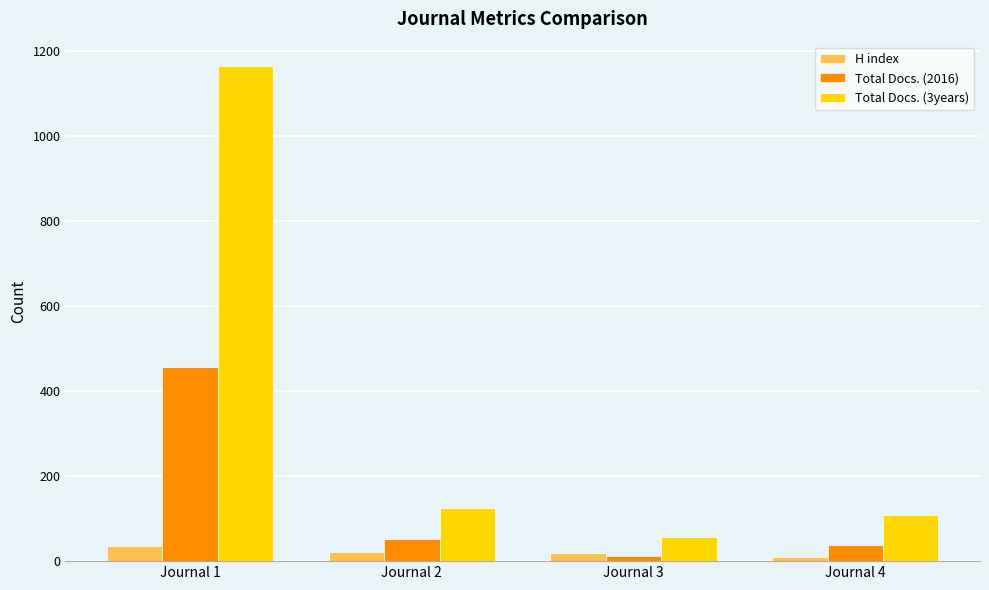

Which series has the largest total across all categories?

Total Docs. (3years)